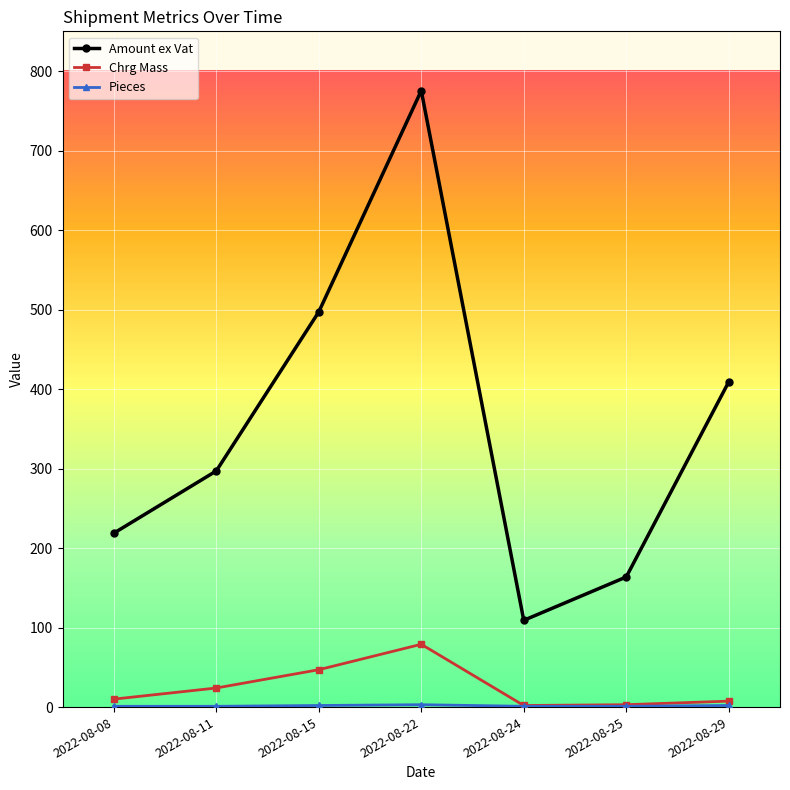

What is the spread (max minus min) of values at 2022-08-25?

162.7